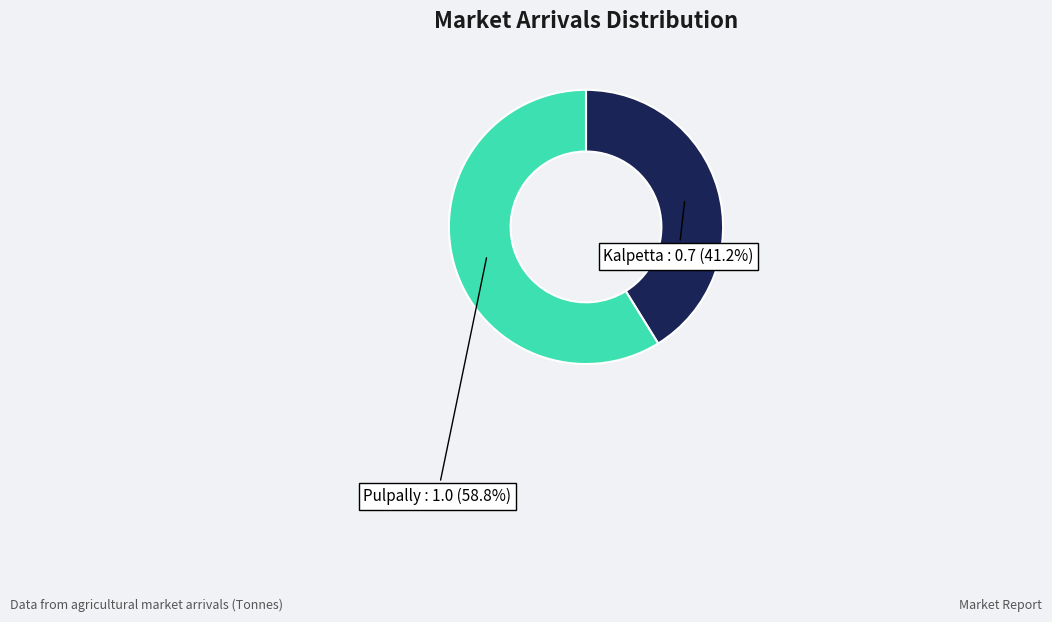

How many segments does this pie chart have?

2